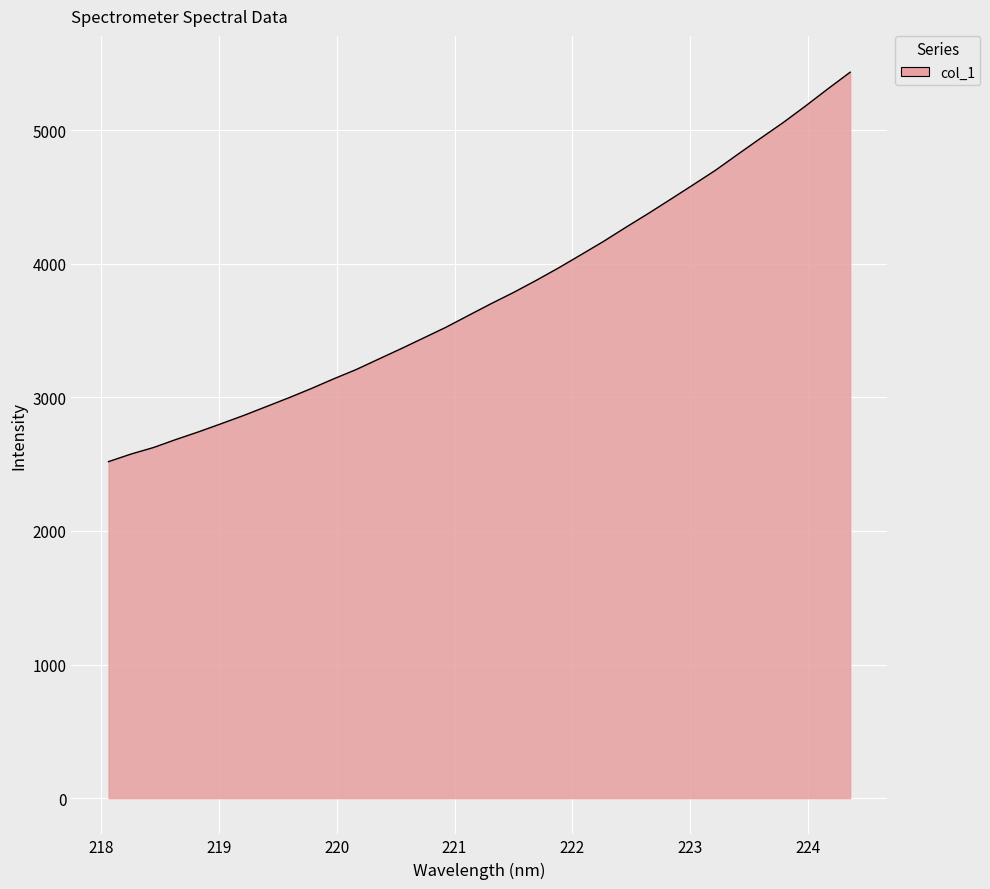

Count the number of data series in this chart.

1